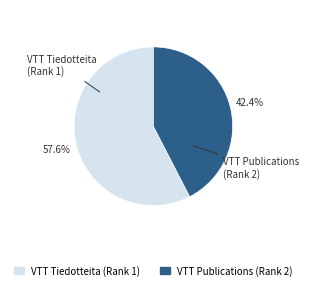

What is the ratio of the value at VTT Publications (Rank 2) to the value at VTT Tiedotteita (Rank 1)?

0.7